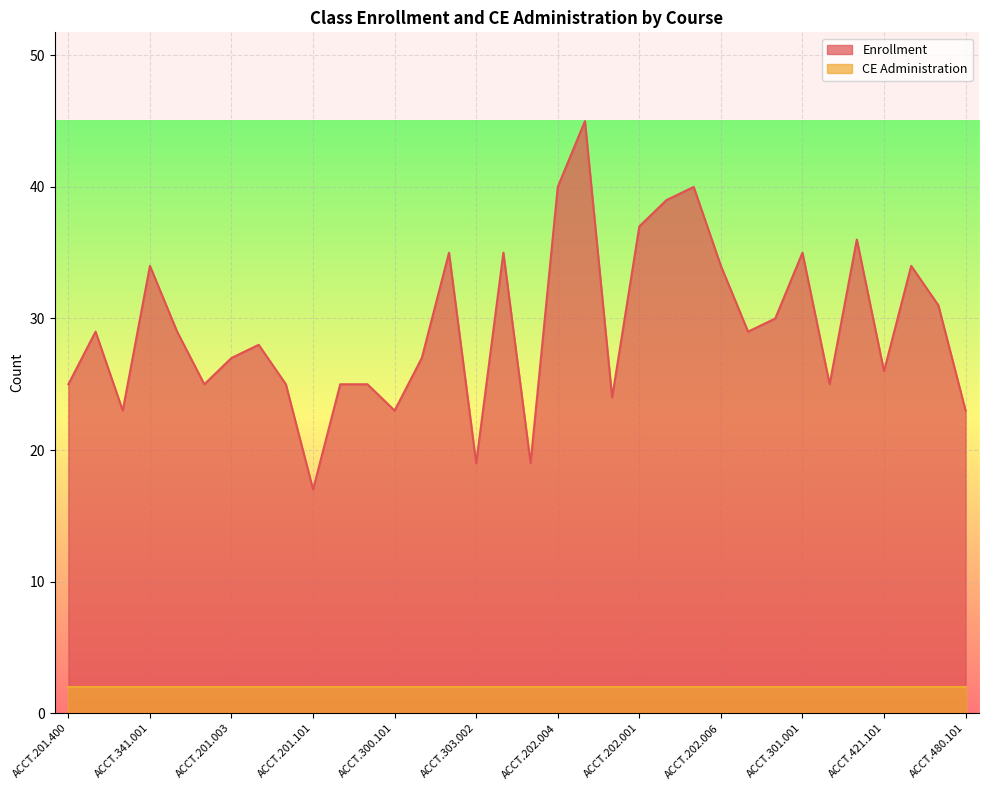

What is the ratio of the value at ACCT.201.101 to the value at ACCT.202.003?

0.4